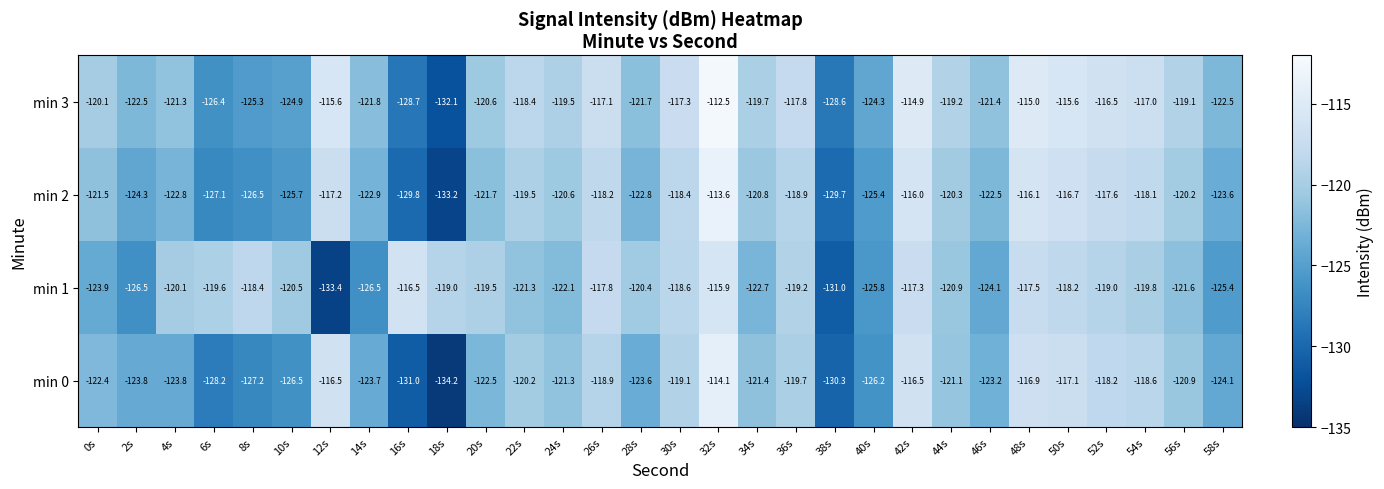

At which label does min 3 reach its minimum?

18s